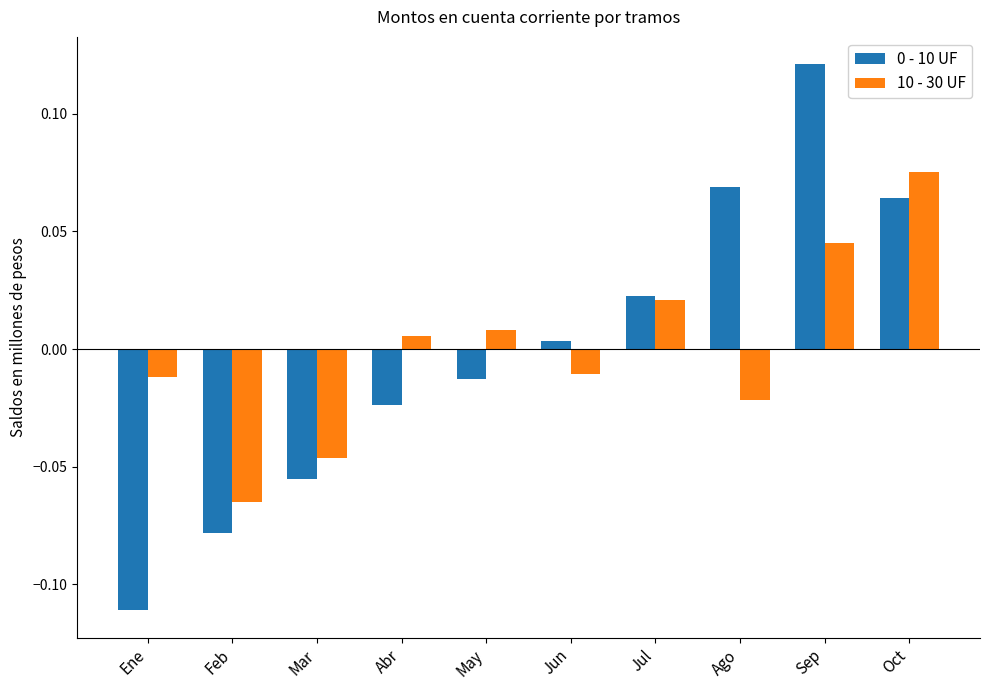

At which label is 0 - 10 UF closest to 0?

Jun